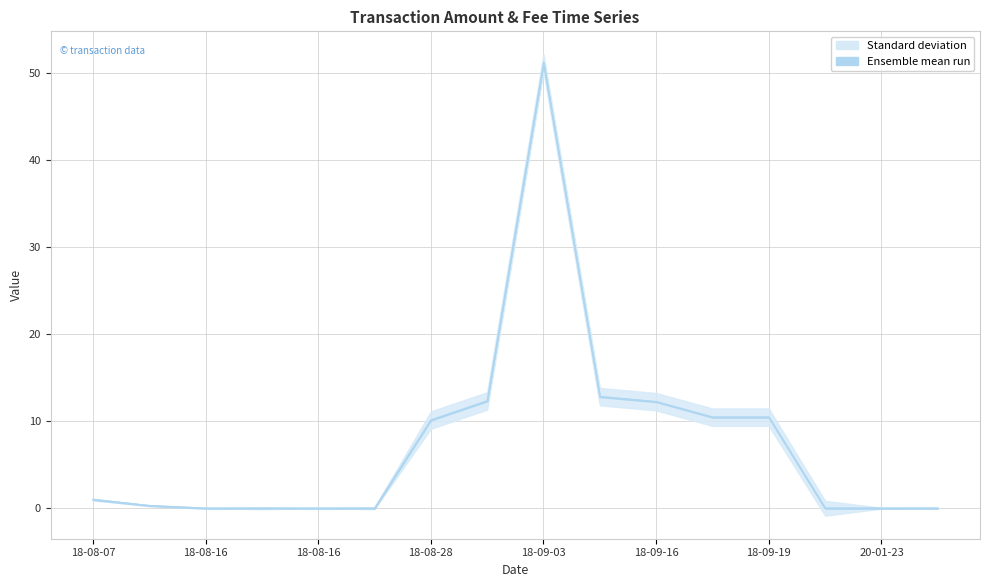

How many values exceed 1?

7